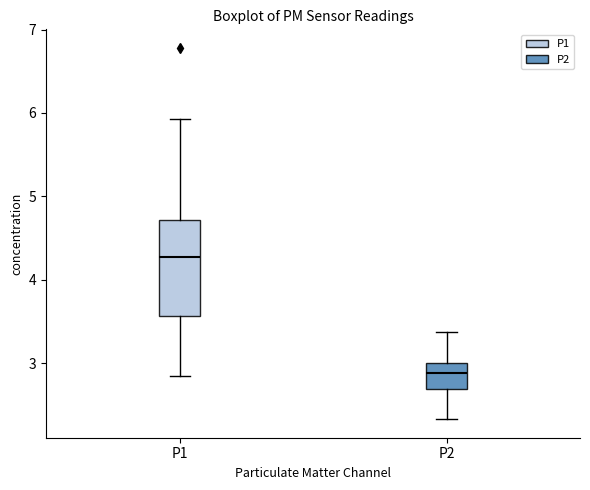

Comparing the boxes themselves (not the whiskers), which one is the tallest?

P1